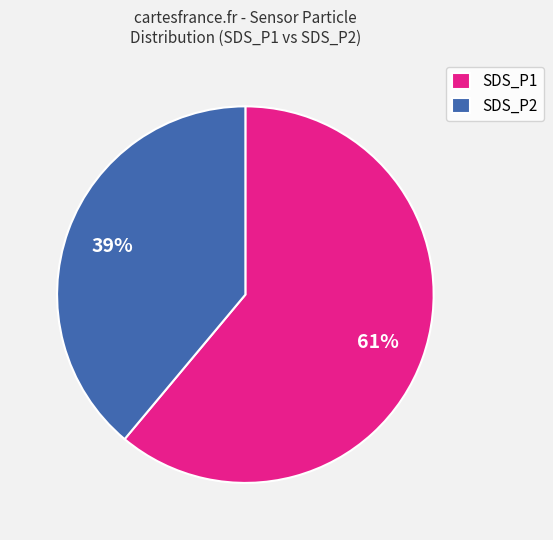

Which has a higher value, SDS_P1 or SDS_P2?

SDS_P1